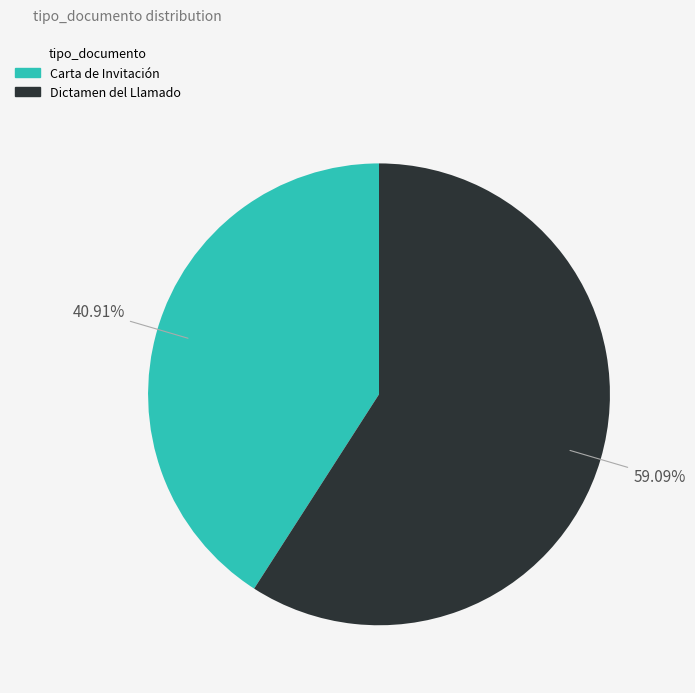

Is there a majority slice in this chart?

Yes